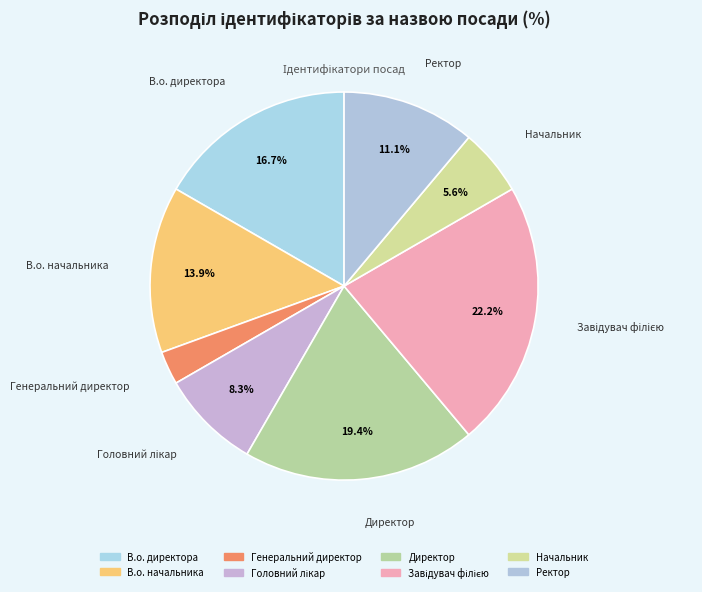

Count the number of slices in the pie.

8